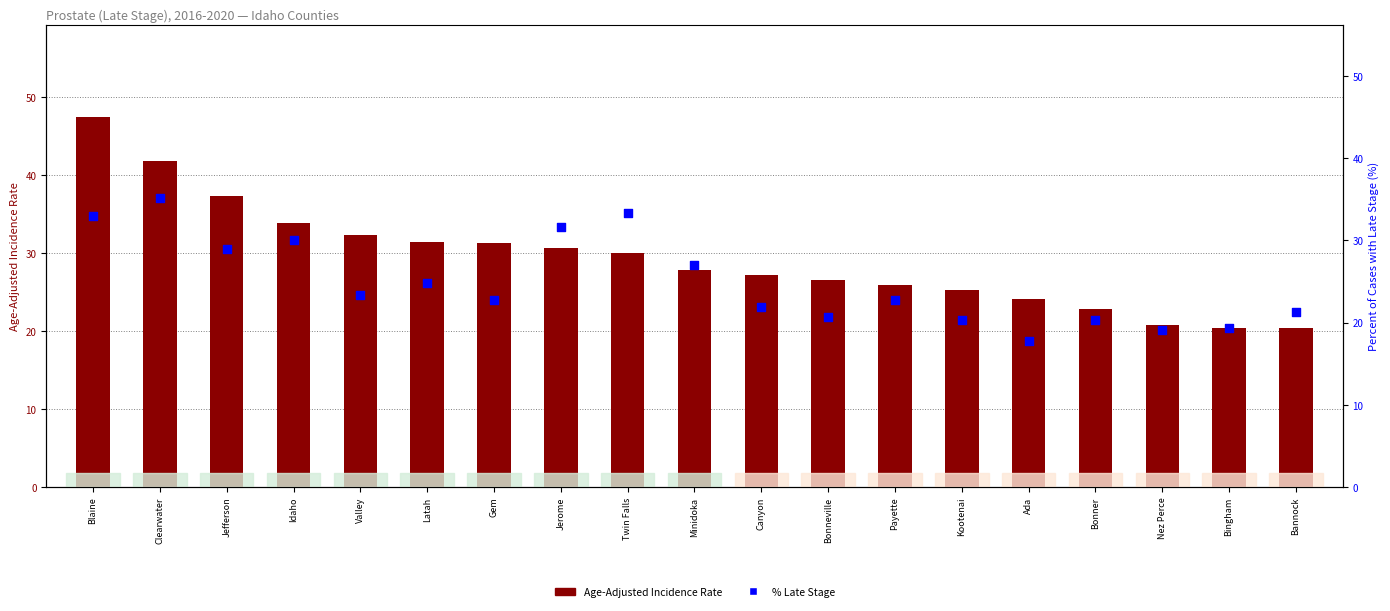

Which series has the largest total across all categories?

Age-Adjusted Incidence Rate